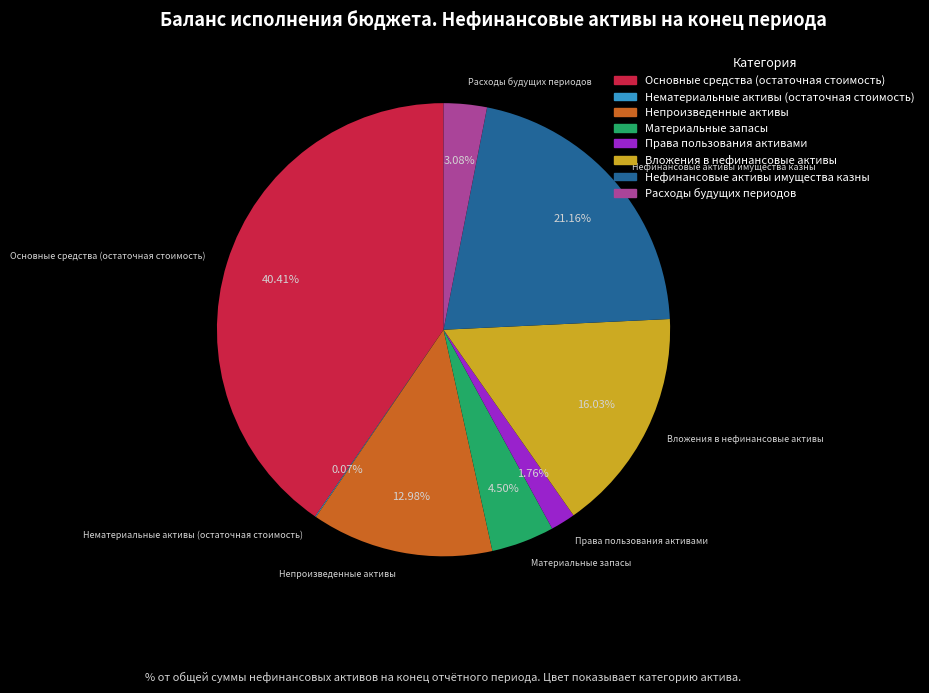

Which has a higher value, Расходы будущих периодов or Нефинансовые активы имущества казны?

Нефинансовые активы имущества казны